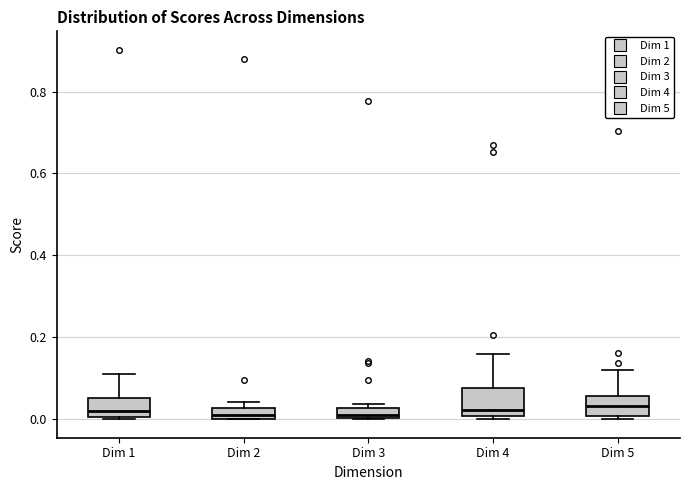

Where is the lower edge of the box for Dim 2 on the y-axis? The values are not printed on the chart, so give them approximately, as read against the axis.

0.00